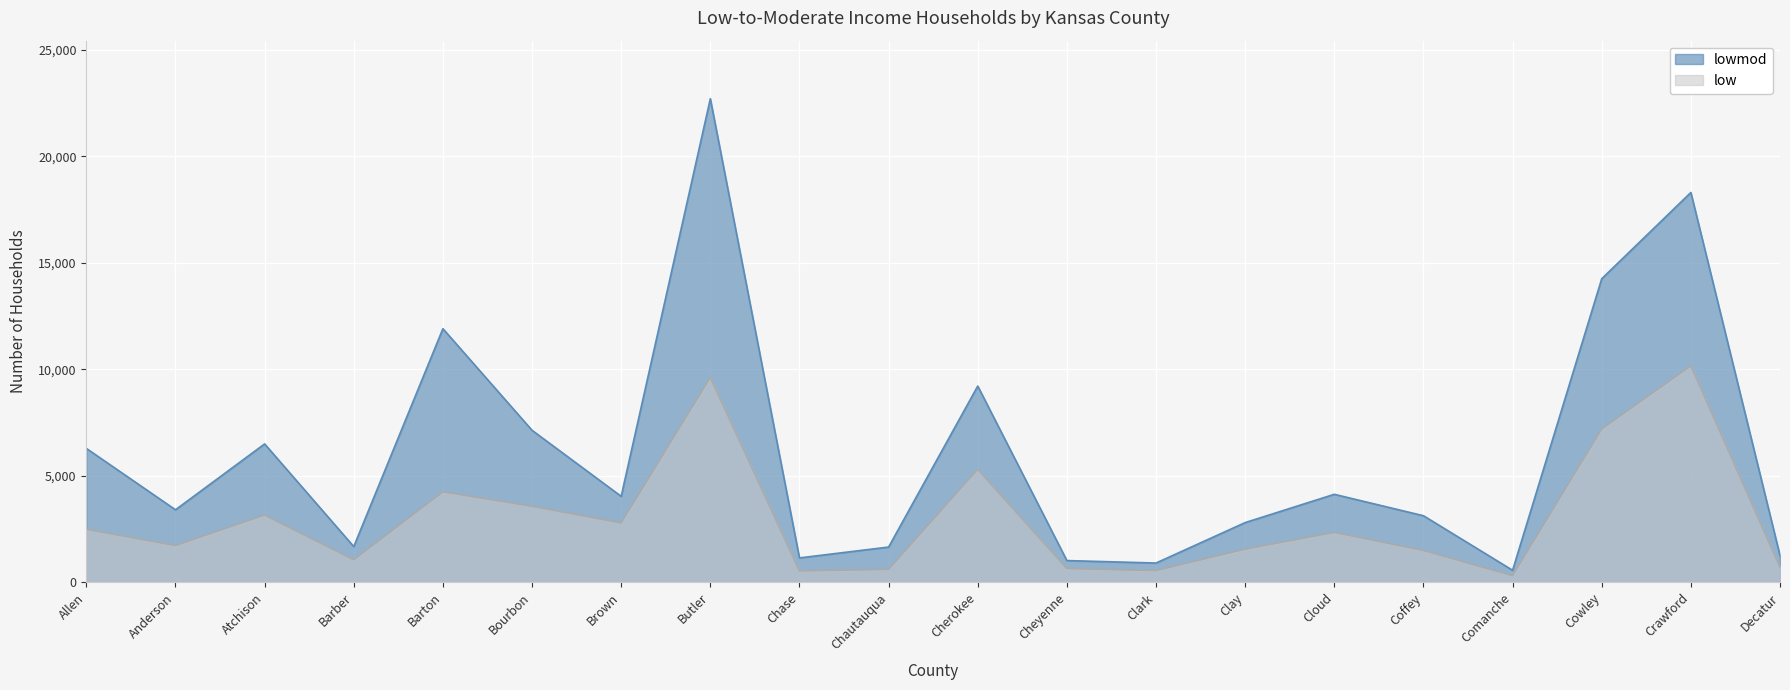

The lowmod series shows 504 at Chase. True or false?

False